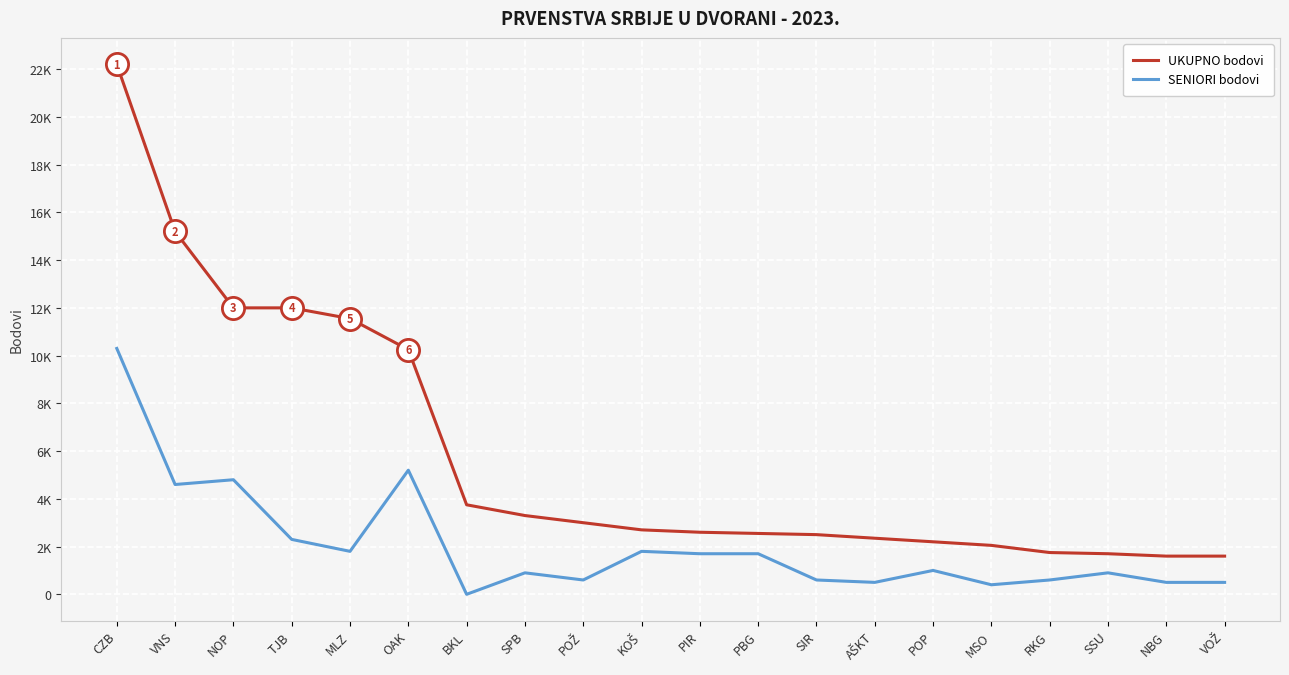

What are all the series names shown in the legend?

UKUPNO bodovi, SENIORI bodovi